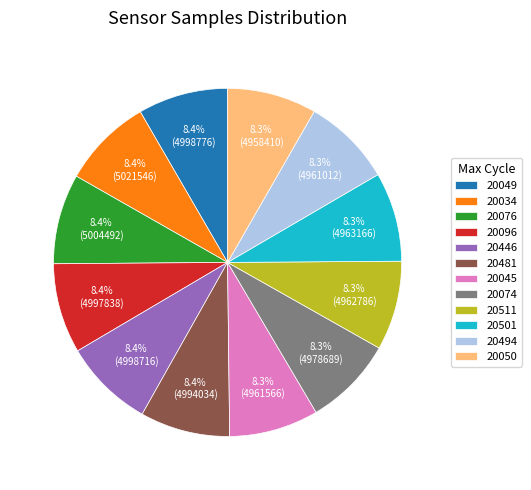

What is the ratio of the value at 20049 to the value at 20034?

1.0